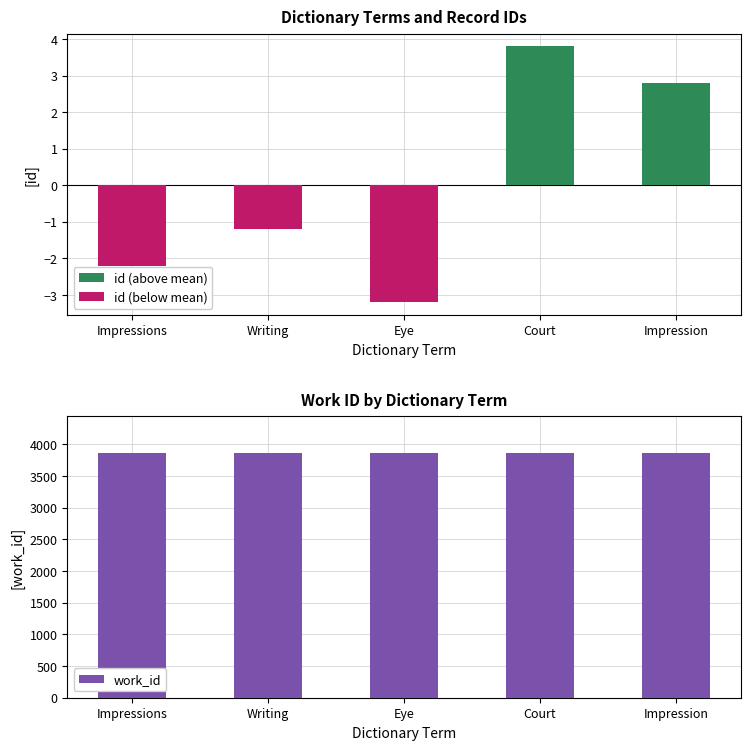

Rank the categories by id (above mean) value from highest to lowest.

Court, Impression, Impressions, Writing, Eye